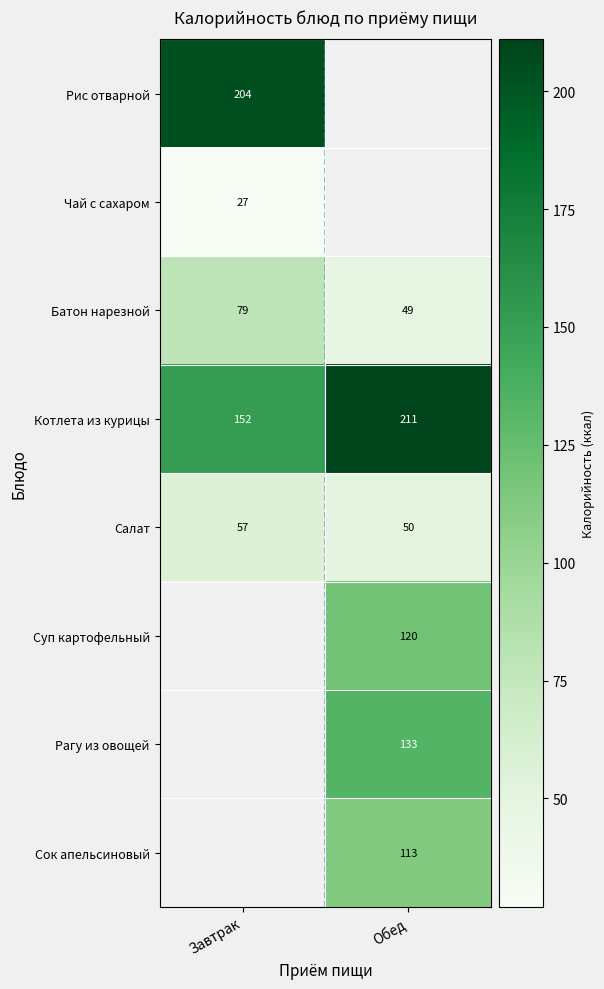

What is the average value of the Салат series?

54